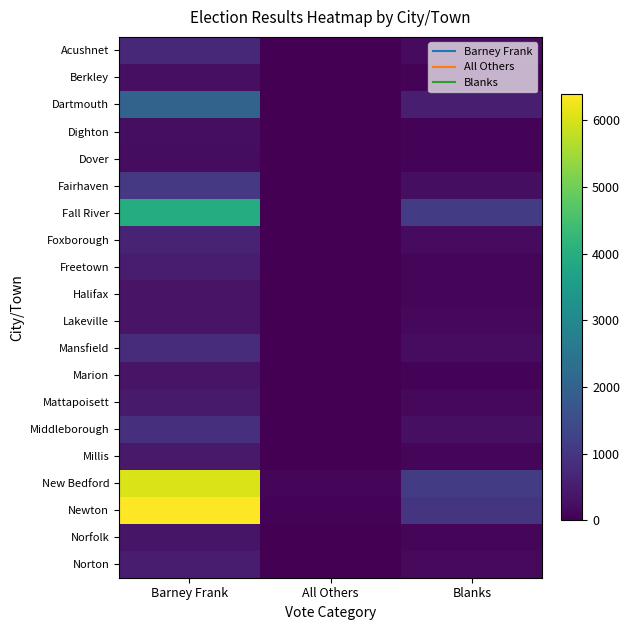

At Barney Frank, list the series in order from largest to smallest.

Newton, New Bedford, Fall River, Dartmouth, Fairhaven, Middleborough, Mansfield, Acushnet, Foxborough, Norton, Freetown, Mattapoisett, Millis, Norfolk, Halifax, Marion, Lakeville, Berkley, Dighton, Dover